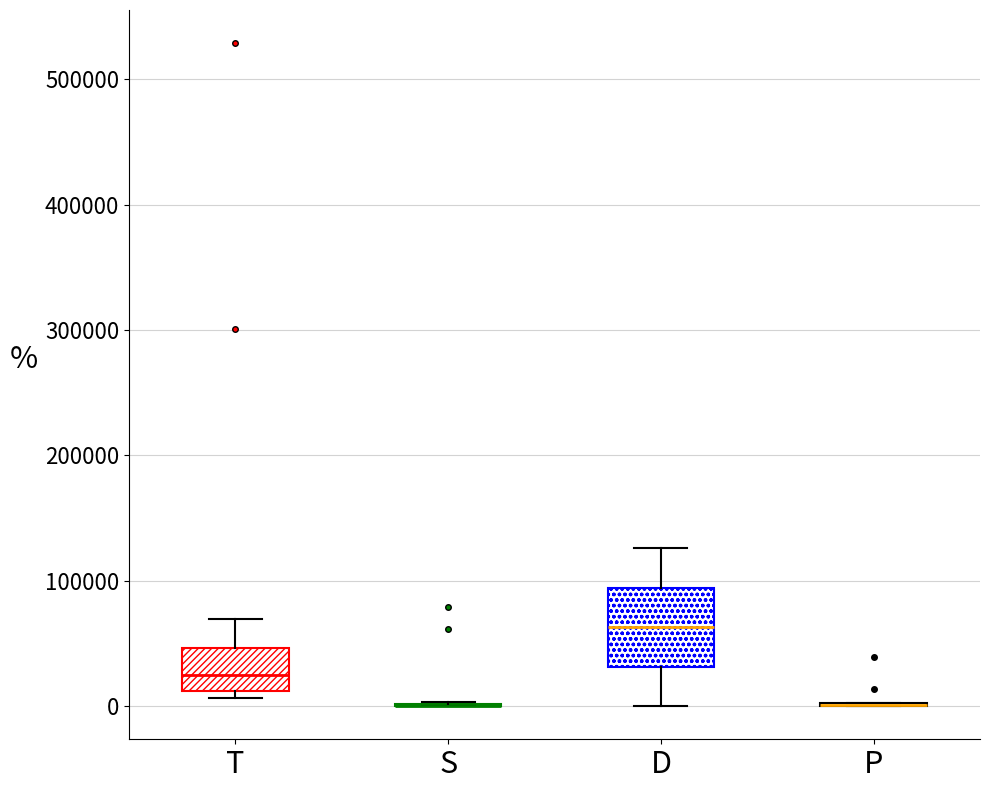

Reading left to right, read every box against the y-axis: the position of its median line, the range the box covers, and the ends of its whiskers. The values are not printed on the chart, so give them approximately, as read against the axis.

T: median 20000, box 10000 to 50000, whiskers 10000 (just below the box's lower edge) to 70000
S: box collapsed to a line at 0, whiskers 0 to 0
D: median 60000, box 30000 to 90000, whiskers 0 to 130000
P: box collapsed to a line at 0, whiskers 0 to 0